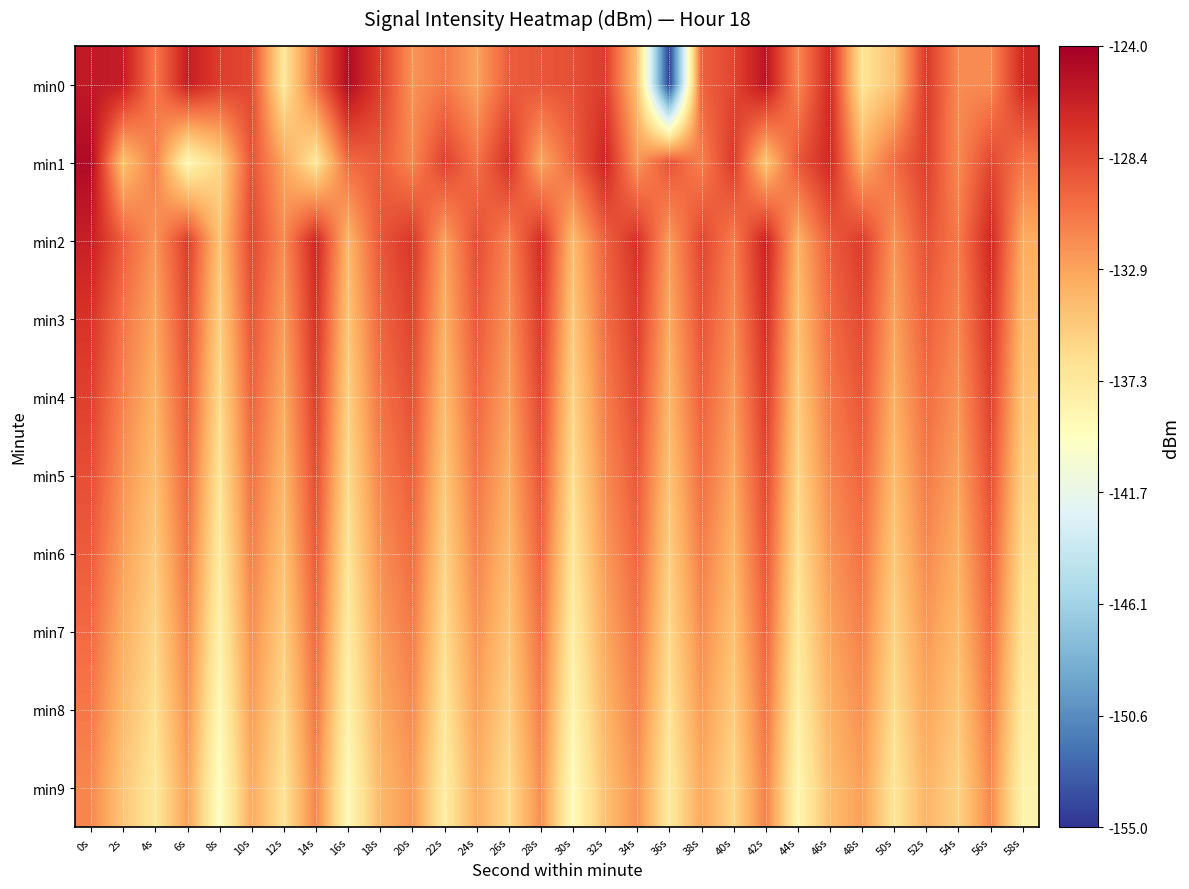

What is the minimum value shown in the chart?

-154.6